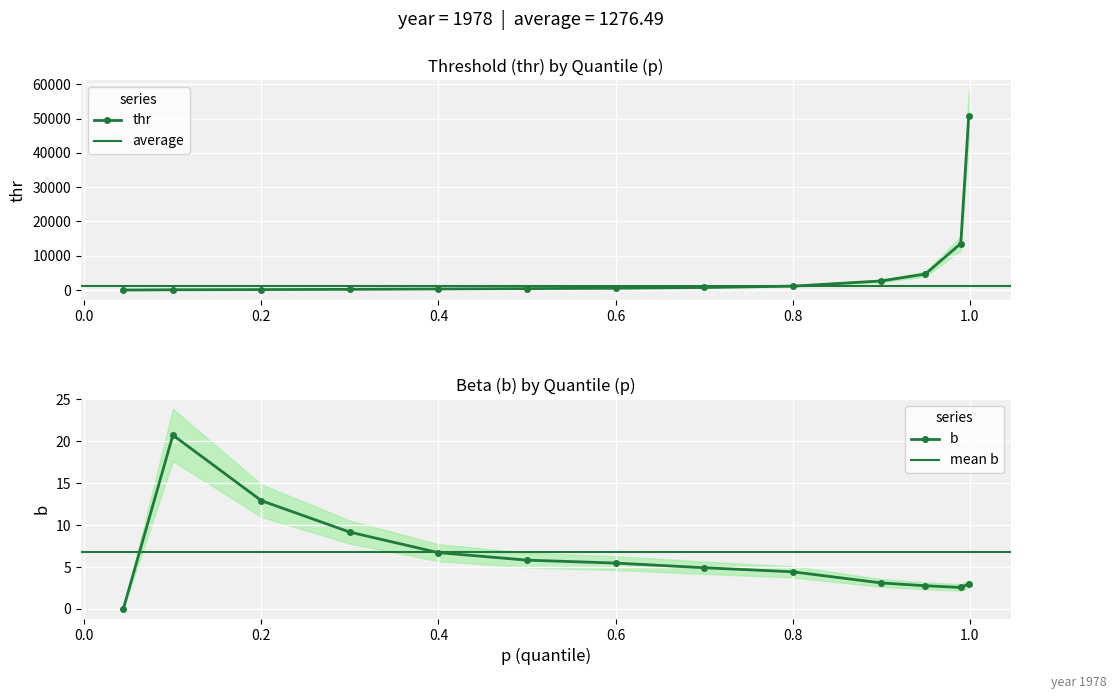

What is the highest value of the thr series?

50714.2